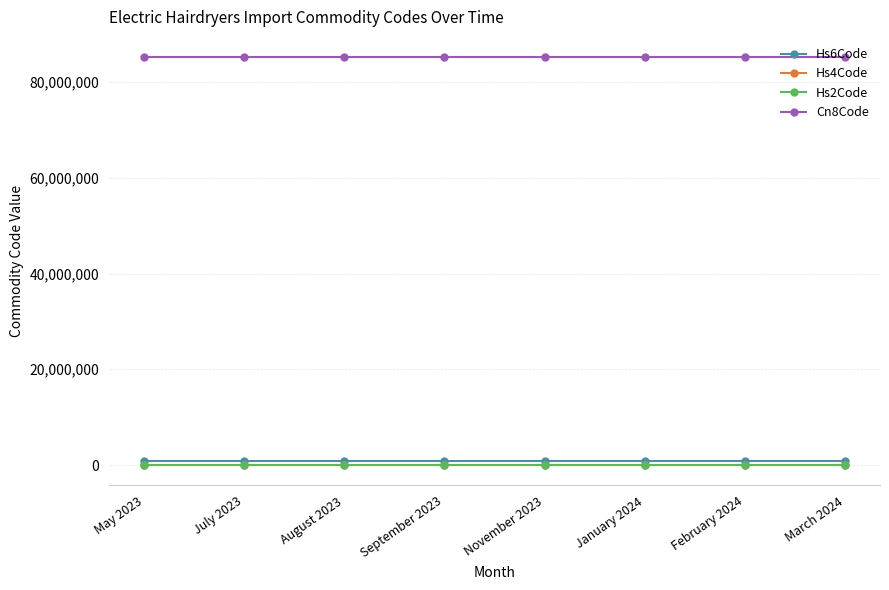

True or false: Hs6Code and Hs2Code intersect in this chart.

False